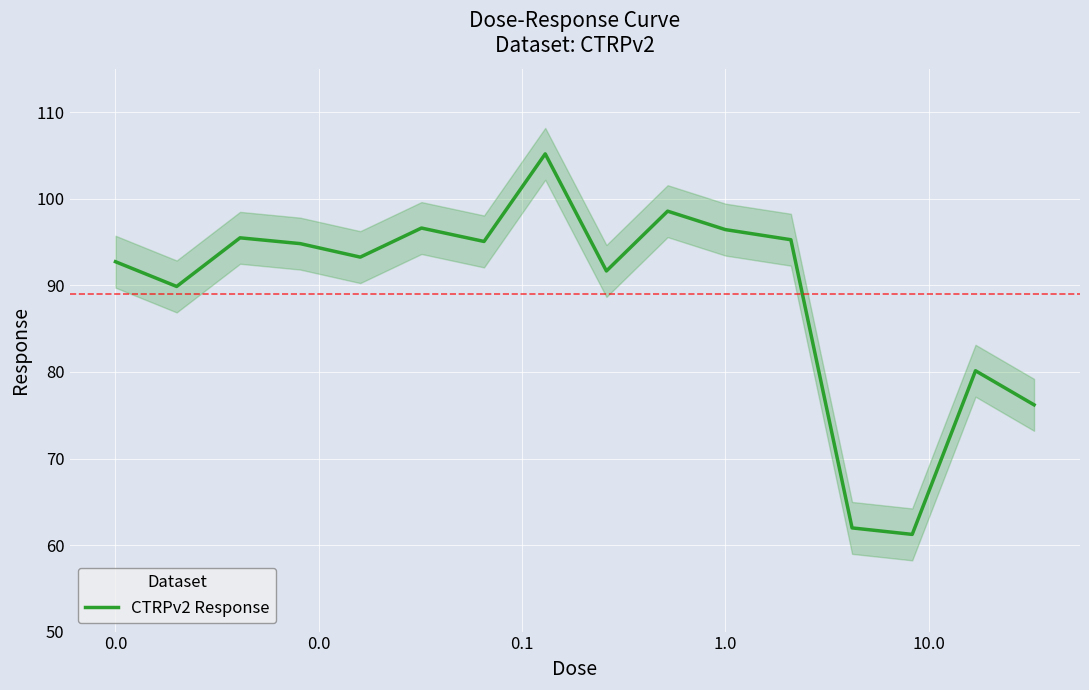

The chart shows a value of 101.4 at 13. True or false?

False